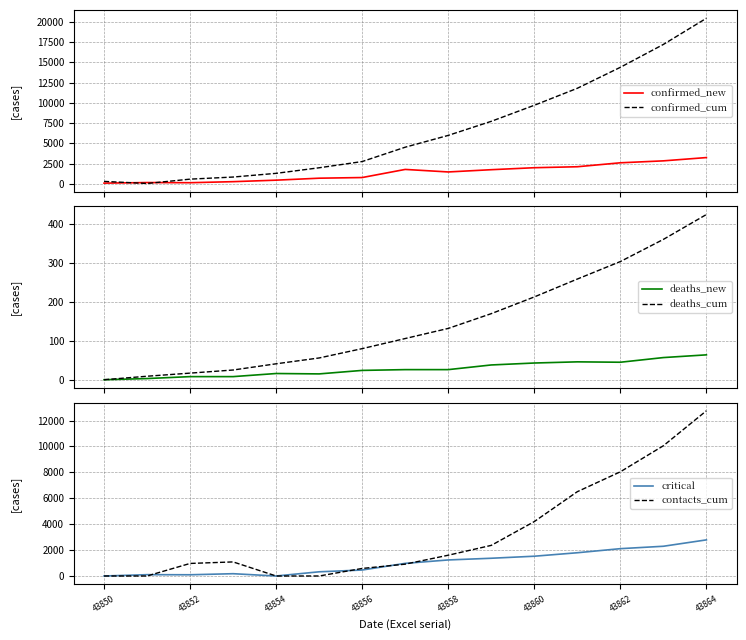

How many lines are shown in the chart?

6